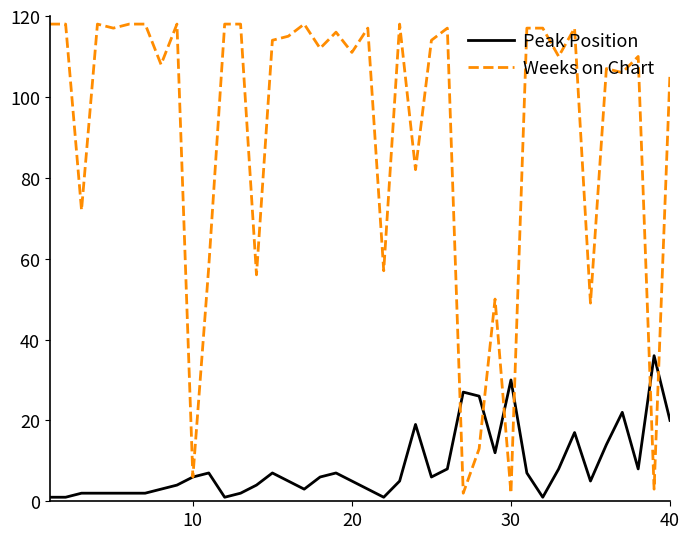

Rank the series by their maximum value, from lowest to highest.

Peak Position, Weeks on Chart